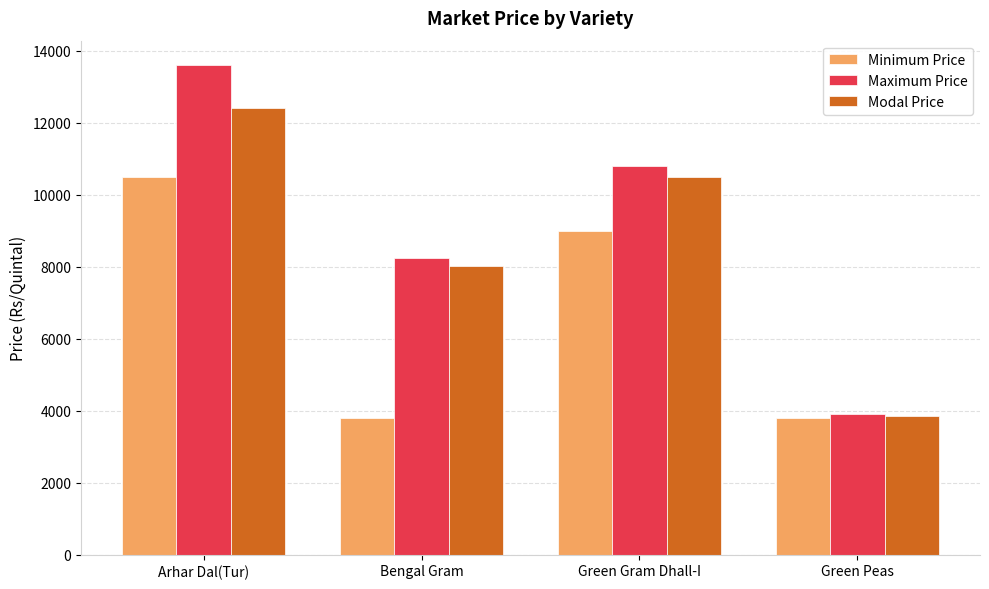

What is the approximate value of Modal Price at Green Gram Dhall-I, to the nearest 10?

10500